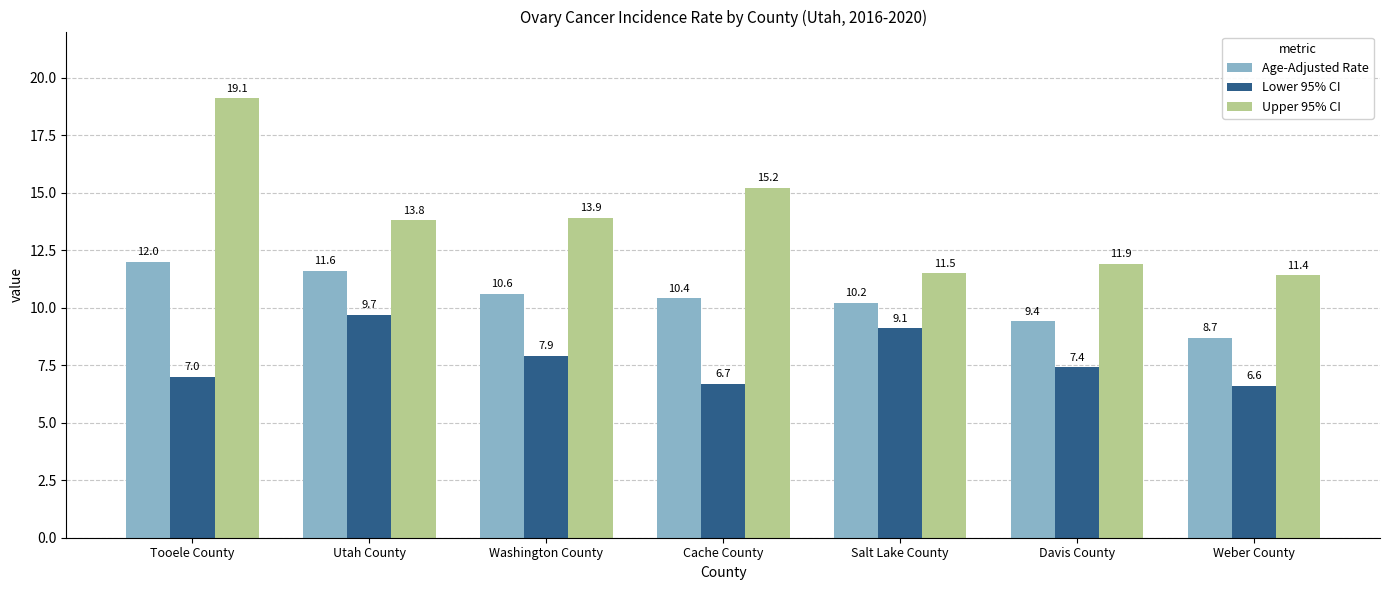

What is the label of the 7th bar from the right?

Tooele County